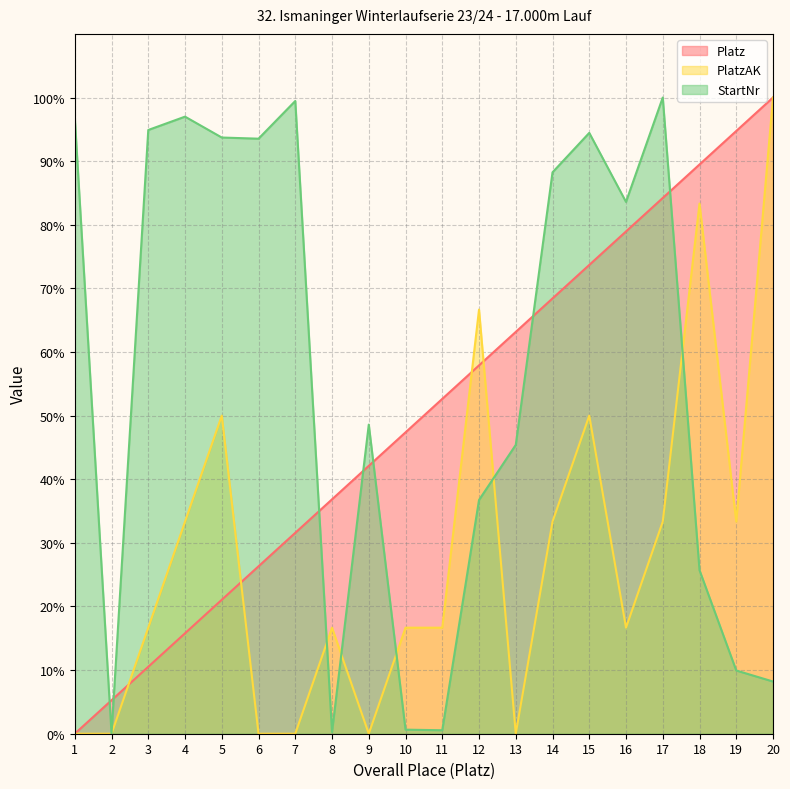

Which series has the widest spread of values?

Platz